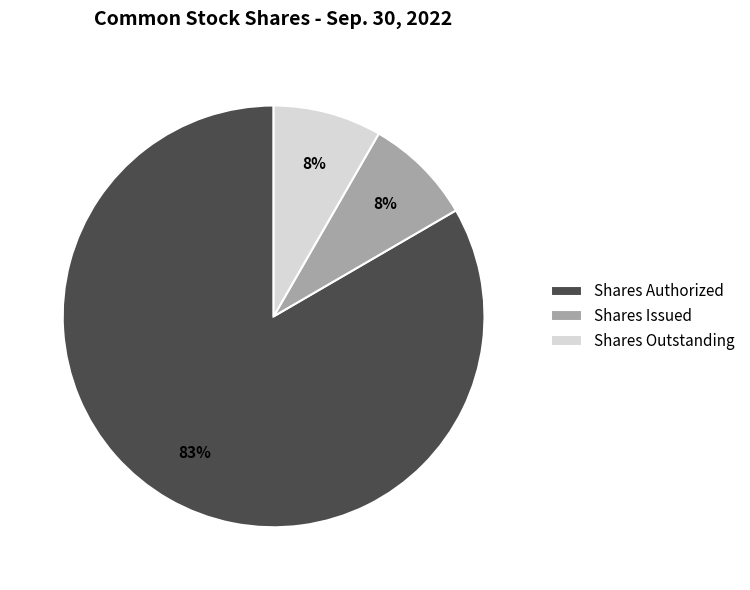

Which category accounts for the majority?

Shares Authorized